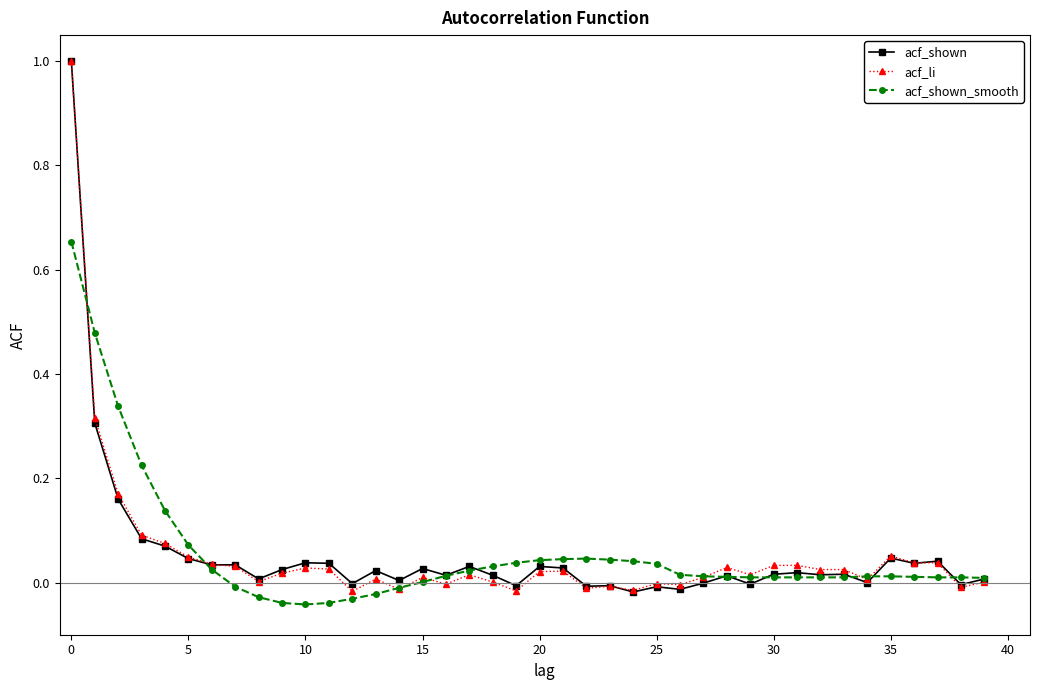

True or false: acf_shown has more than 0 interior local peaks.

True